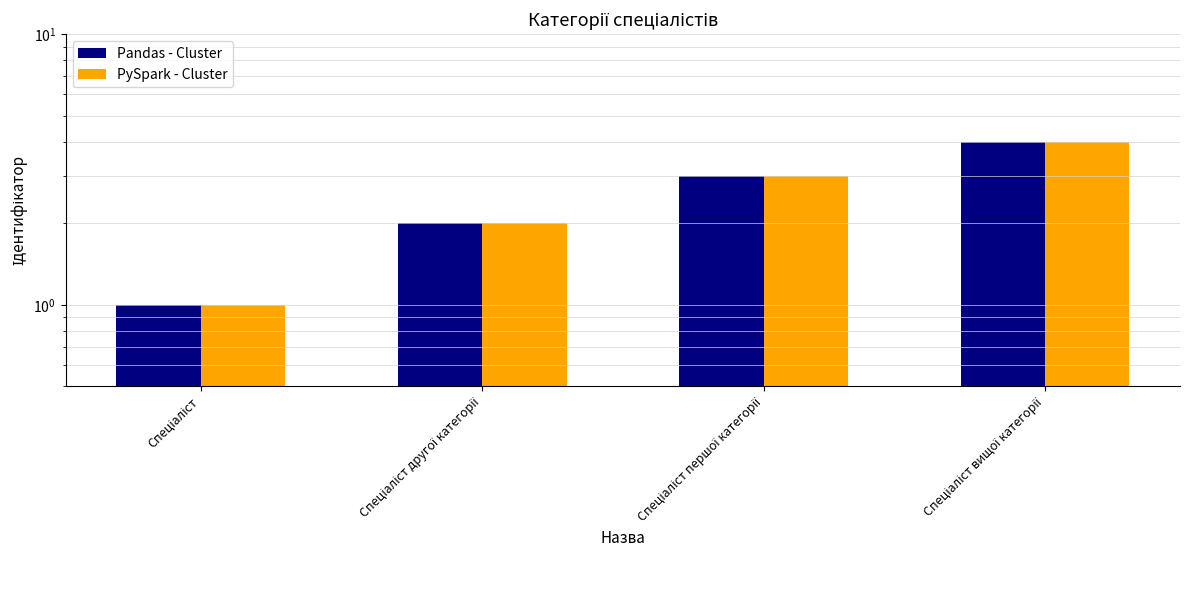

Reading left to right, extract all data points from this chart.

Pandas - Cluster: 1	2	3	4
PySpark - Cluster: 1	2	3	4